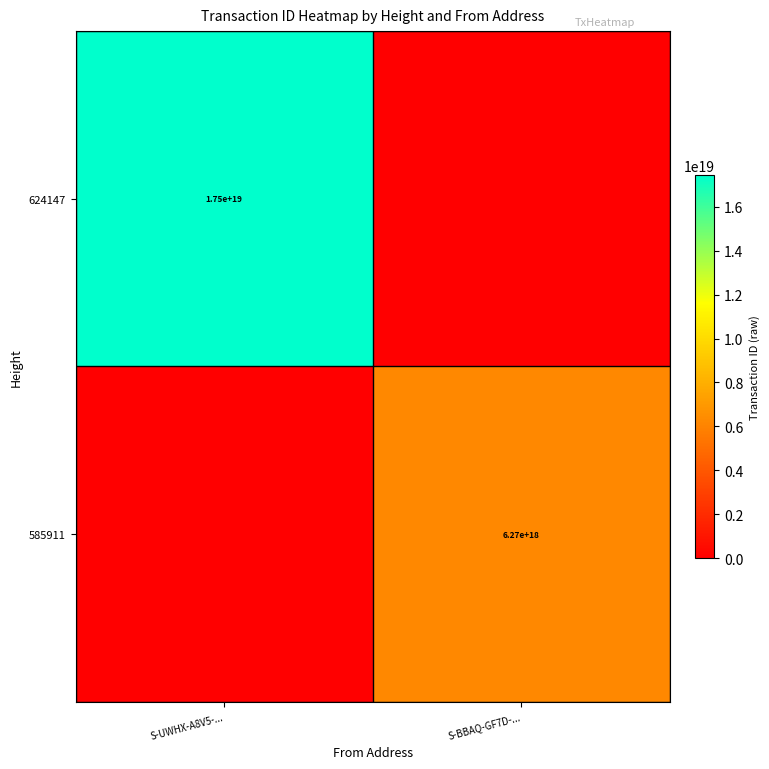

The value of 585911 at S-BBAQ-GF7D-... is 9253037617792978944. True or false?

False